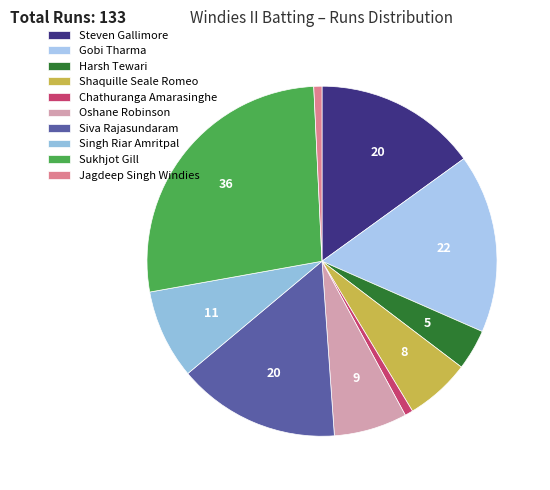

The Harsh Tewari slice represents 14% of the pie. True or false?

False